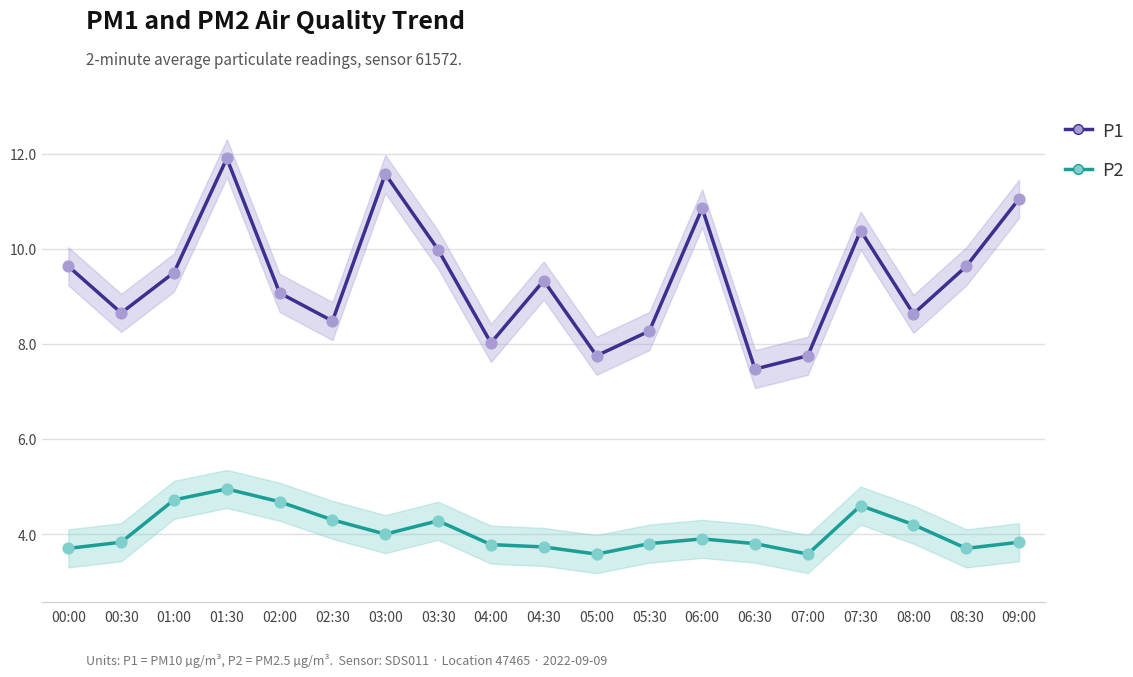

What are all the series names shown in the legend?

P1, P2